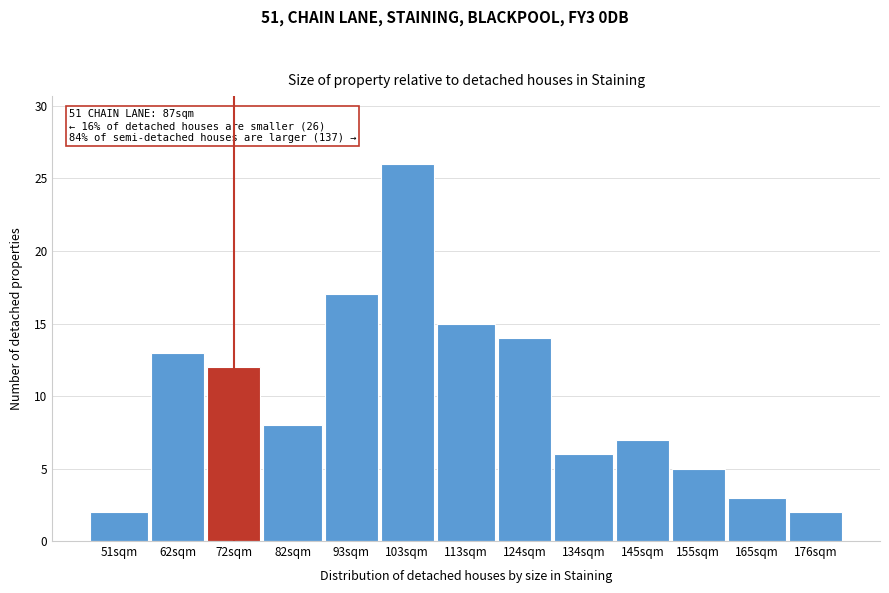

Reading right to left, extract all data points from this chart.

2	3	5	7	6	14	15	26	17	8	12	13	2